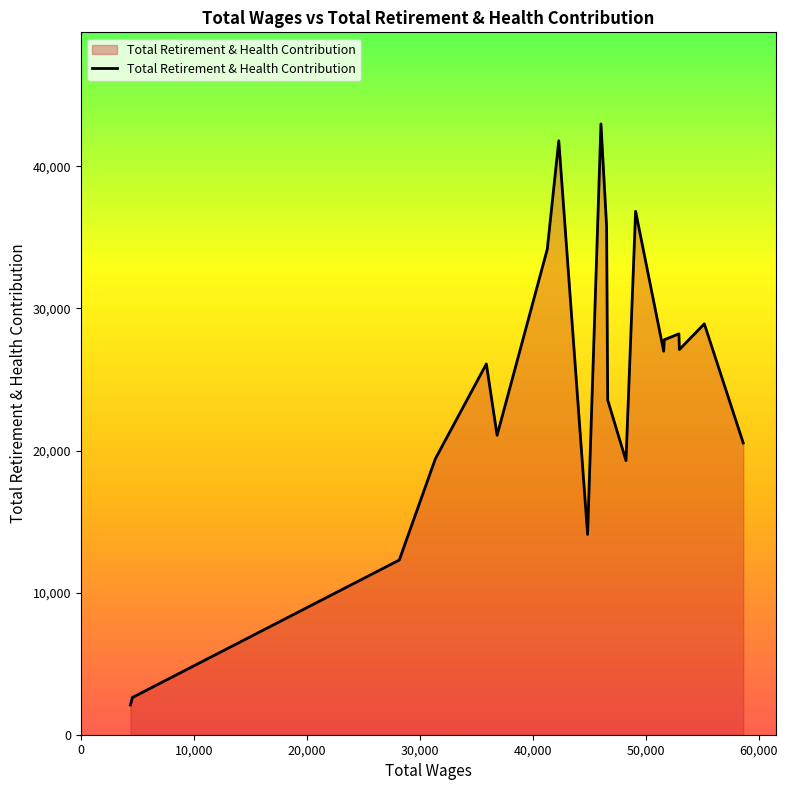

How many lines are shown in the chart?

1